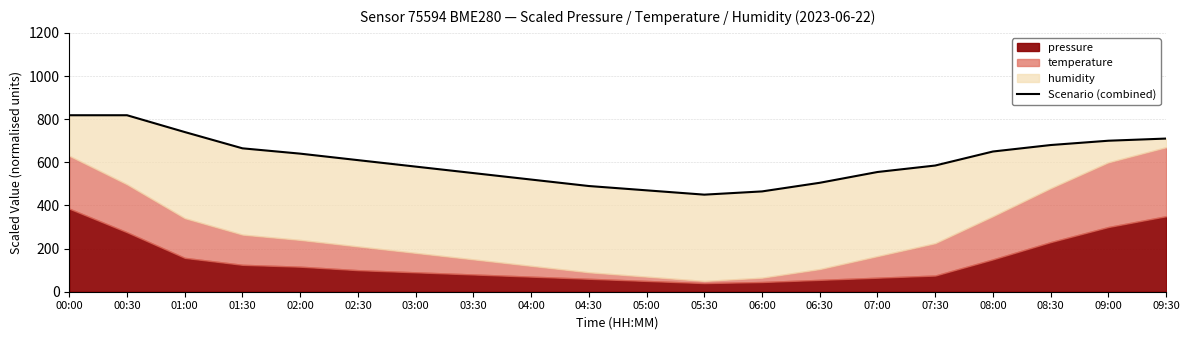

What is the average value?

610.1